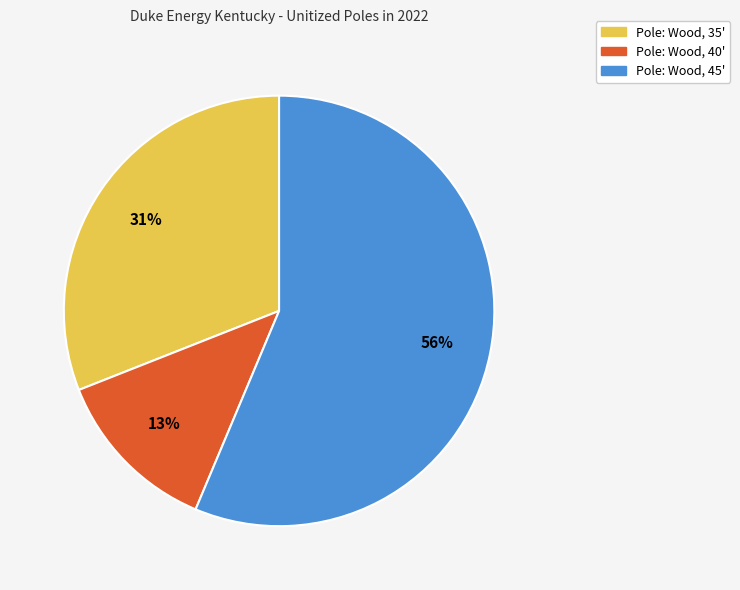

To the nearest percent, what is the average slice percentage?

33%